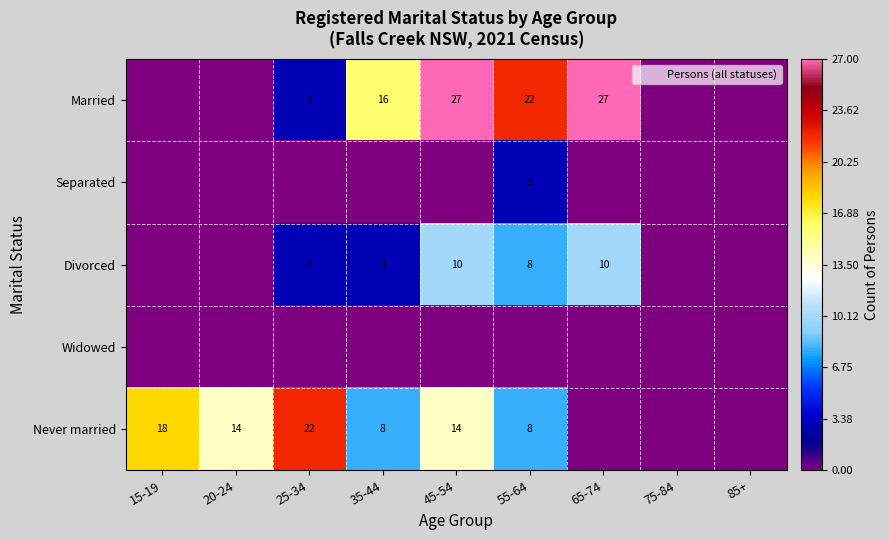

Between 20-24 and 75-84, which series saw the biggest shift?

Never married